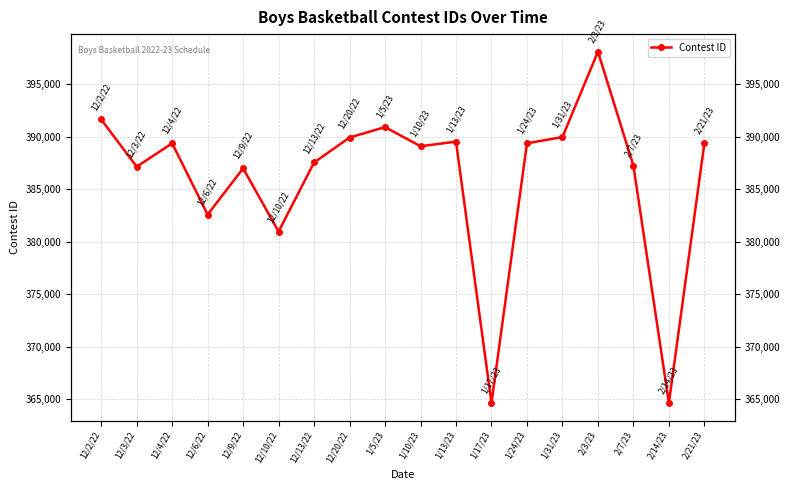

At which category does the chart reach its minimum across all series?

1/17/23